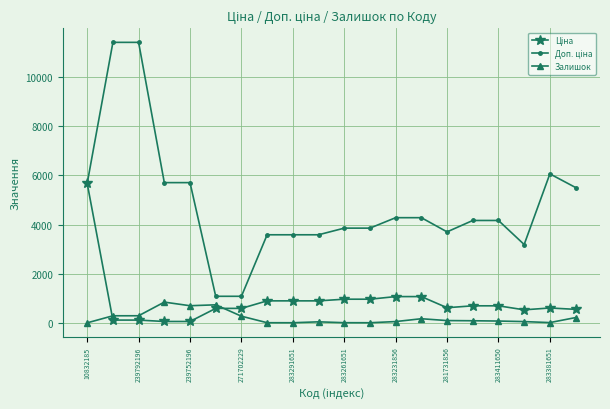

What is the highest value of the Залишок series?

845.0